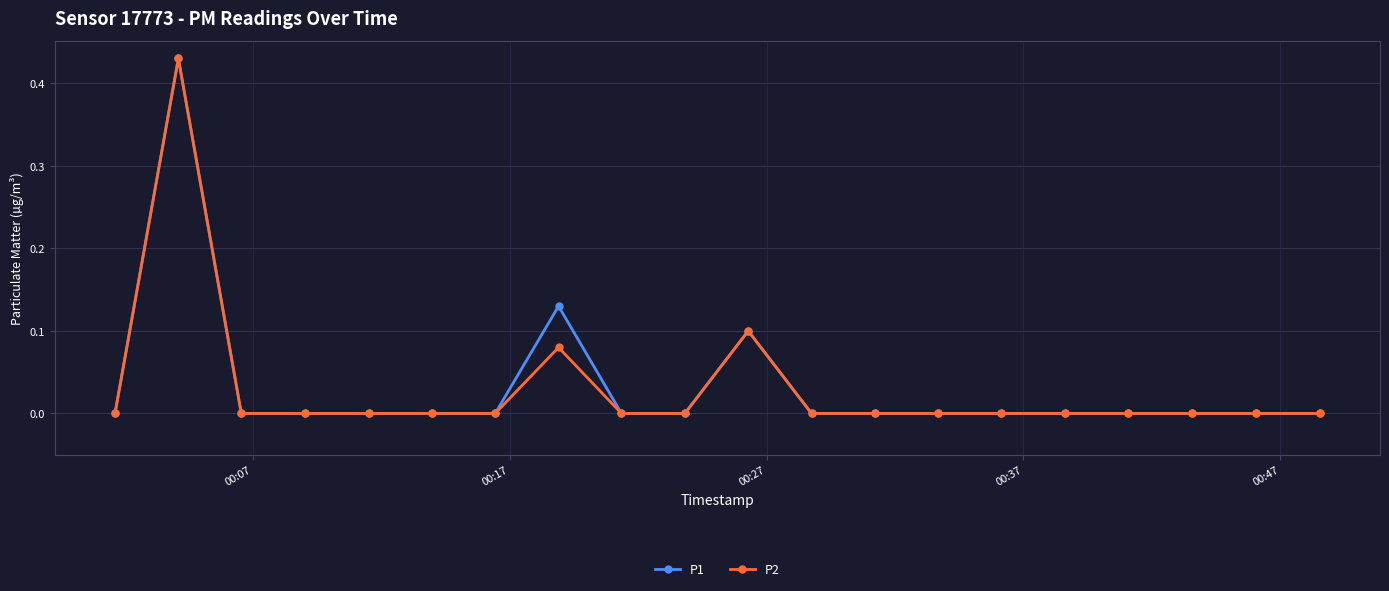

True or false: P2 has more than 2 interior local peaks.

True